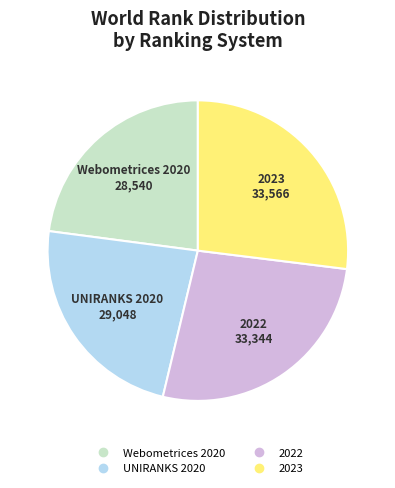

Does any single category account for the majority?

No